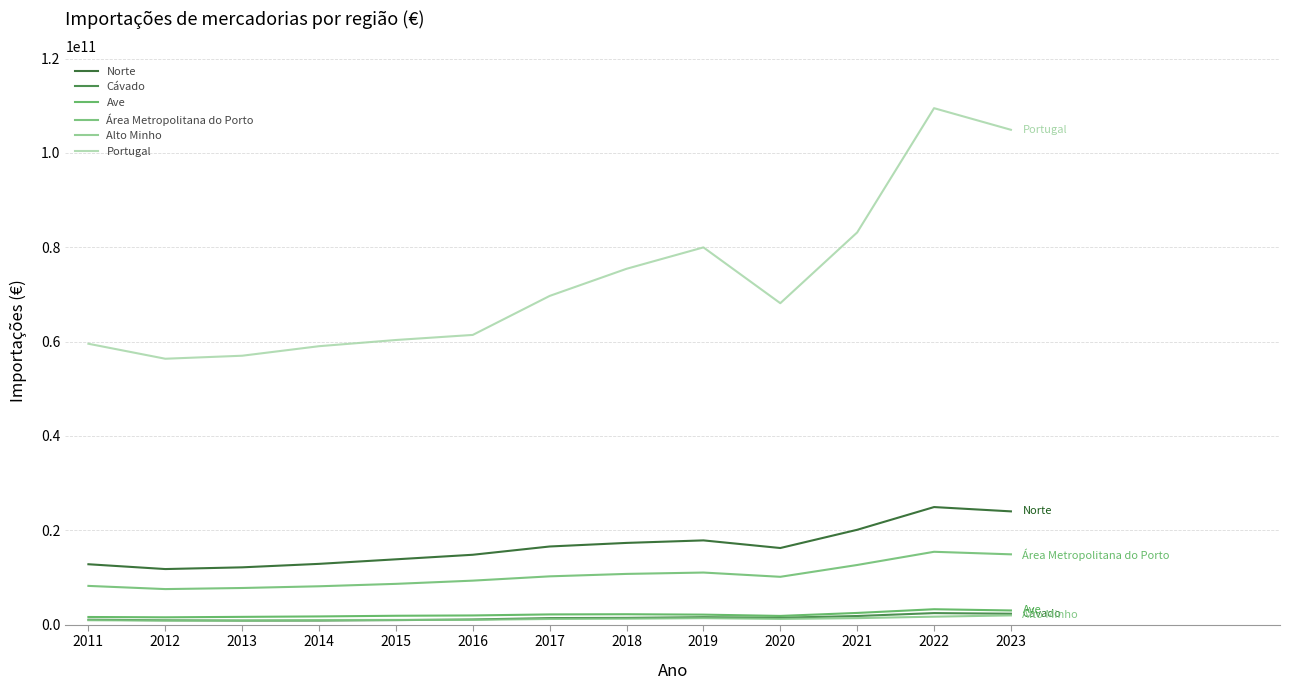

Count the number of data series in this chart.

6